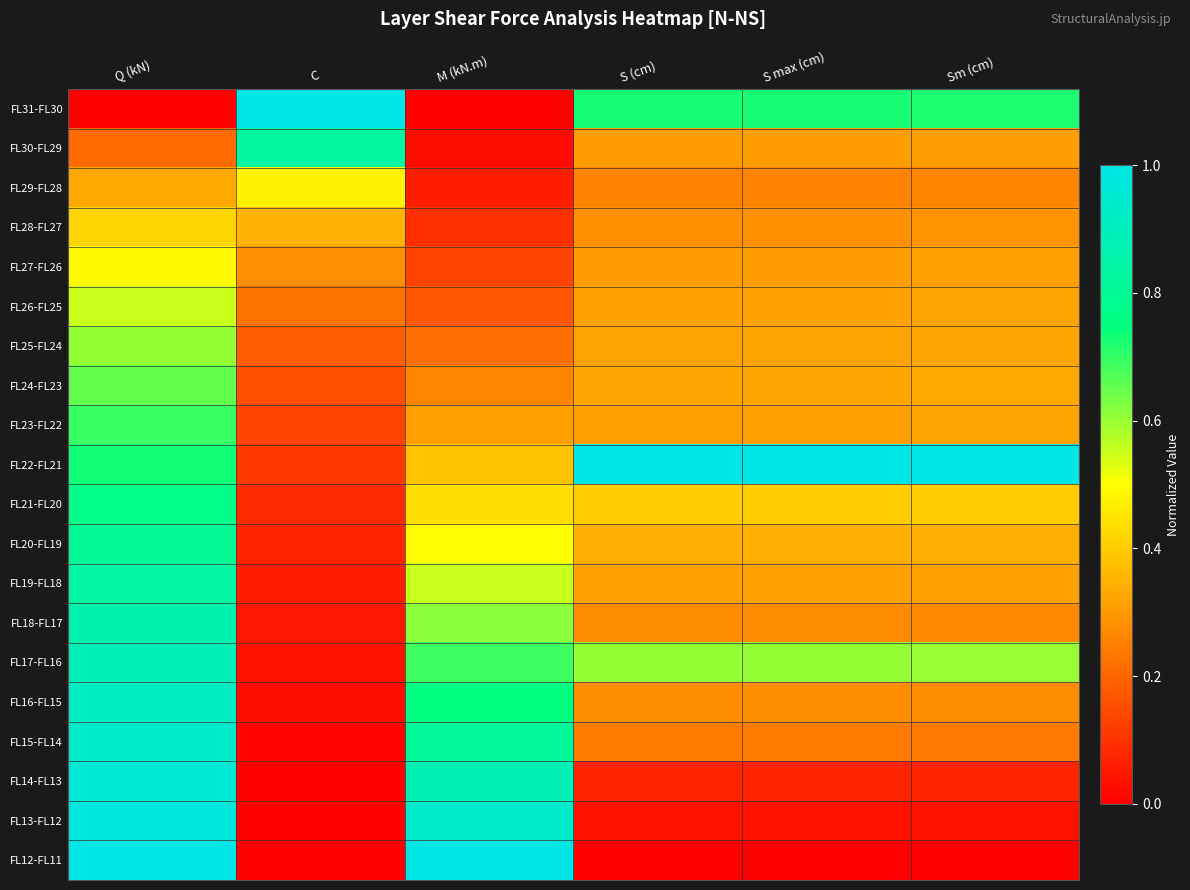

At which category is the sum across all series the highest?

Q (kN)